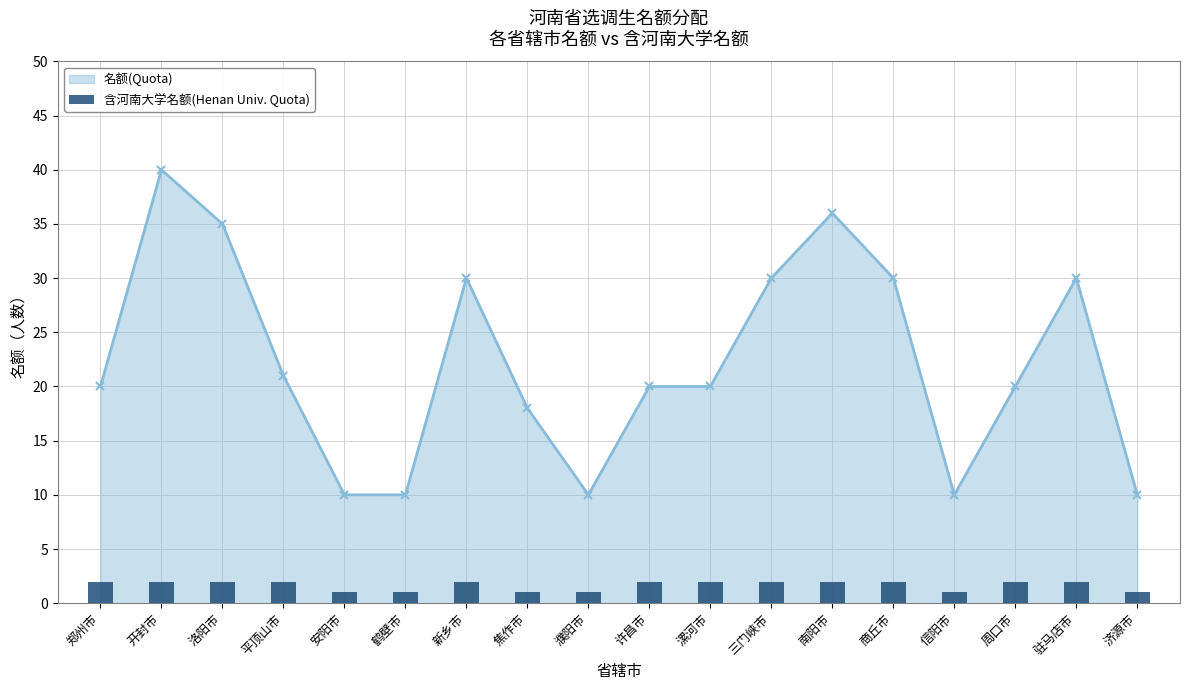

Which category has the lowest value across all series?

安阳市